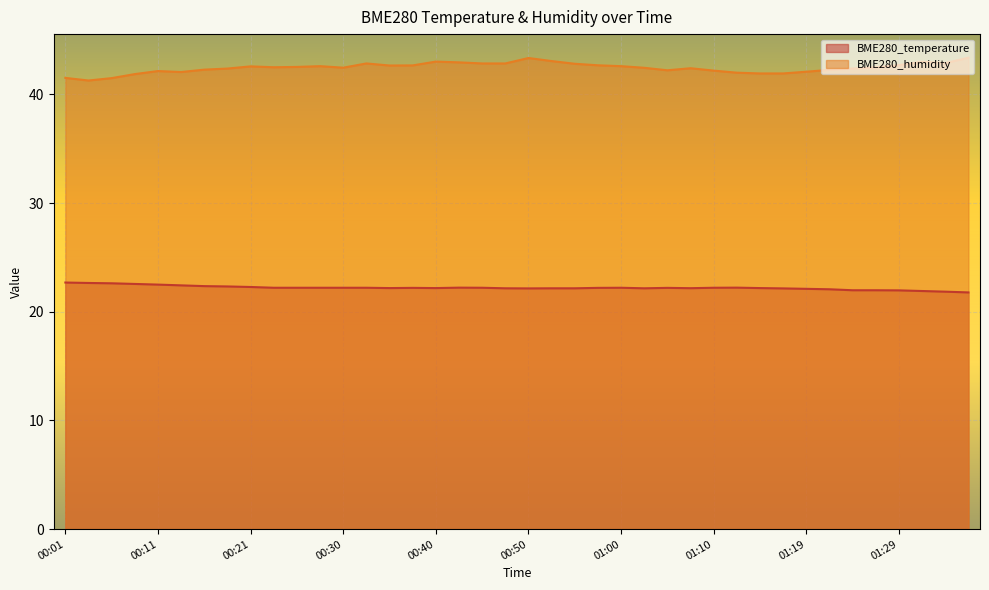

At how many categories does at least one series exceed 26?

40